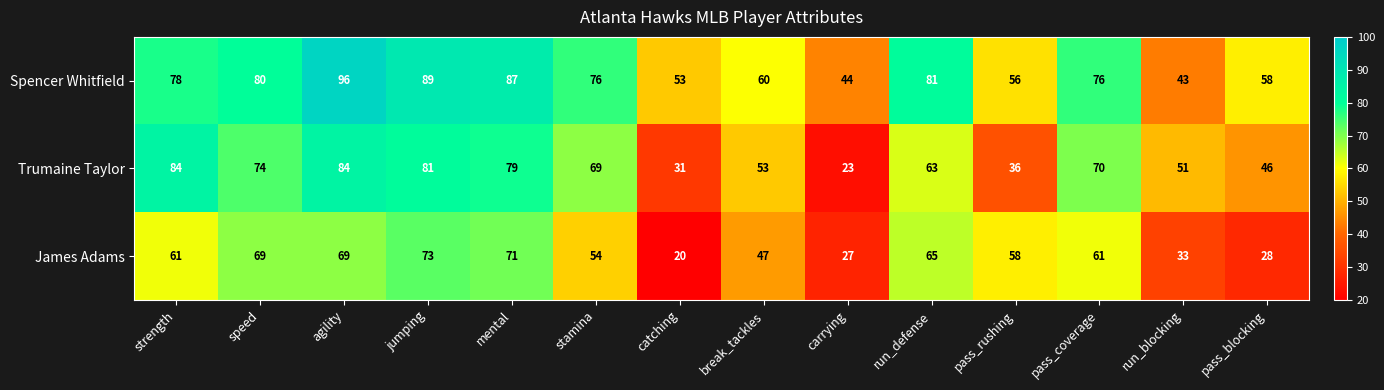

At pass_coverage, list the series in order from smallest to largest.

James Adams, Trumaine Taylor, Spencer Whitfield